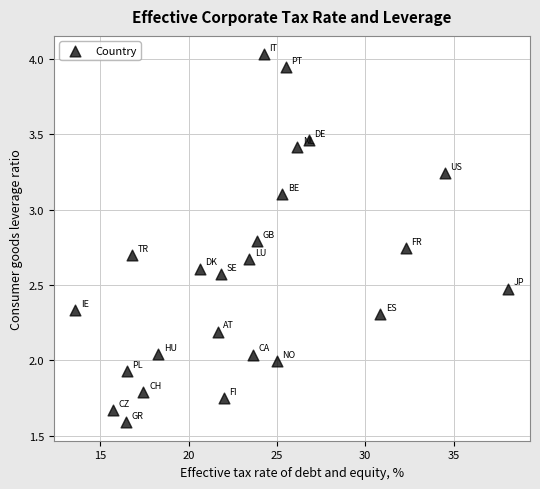

What is the range of Y values (max minus min)?

2.4